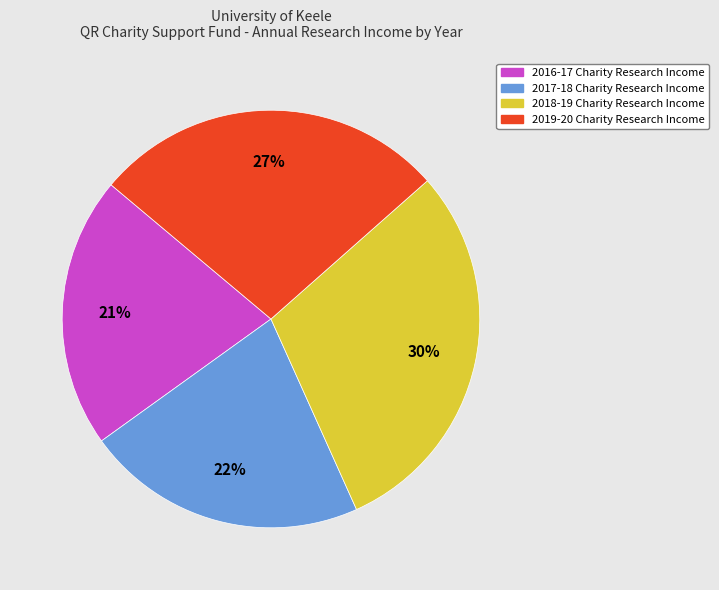

Rank the categories by value from highest to lowest.

2018-19 Charity Research Income, 2019-20 Charity Research Income, 2017-18 Charity Research Income, 2016-17 Charity Research Income